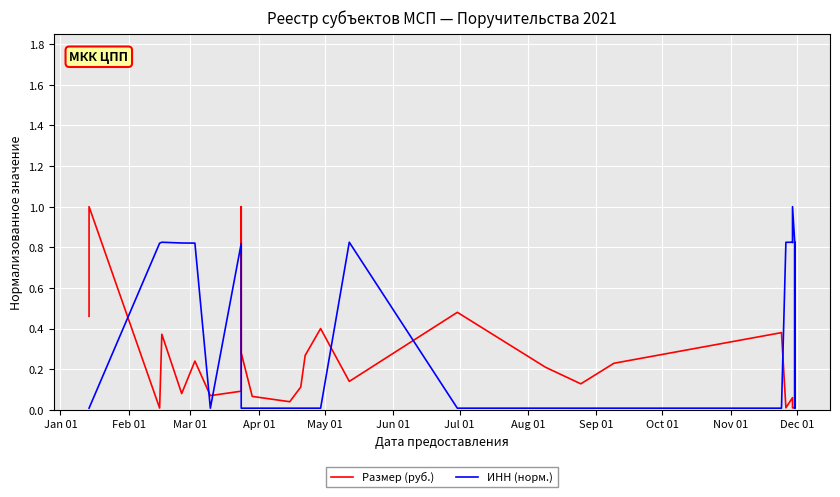

What is the greatest value displayed?

1.0